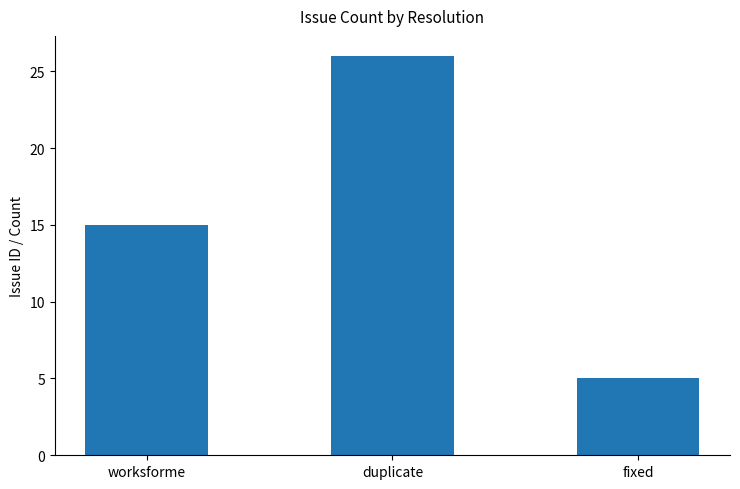

Reading left to right, what are all the values shown in this chart?

worksforme=15	duplicate=26	fixed=5